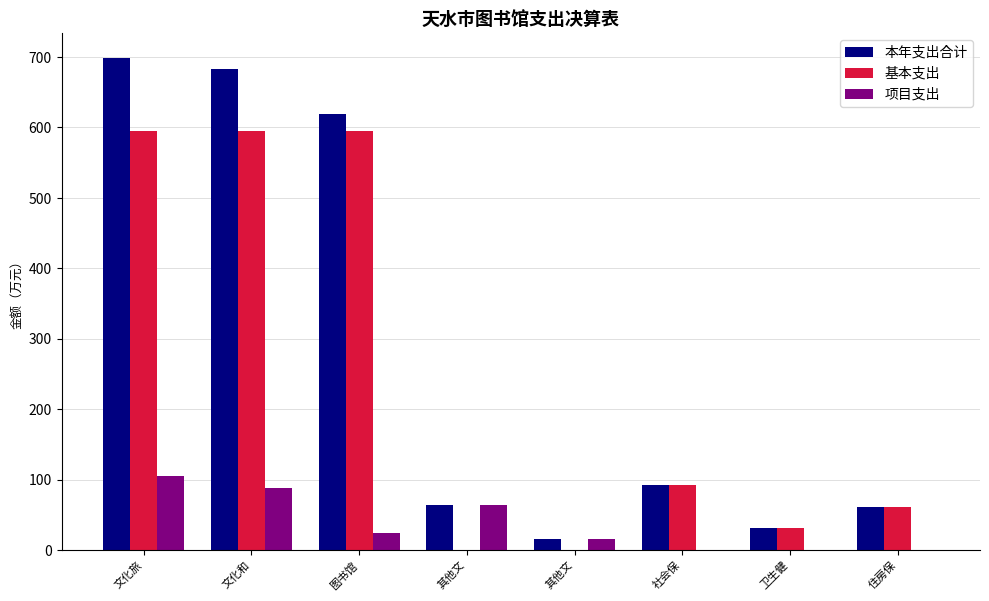

At which category is the sum across all series the highest?

文化旅